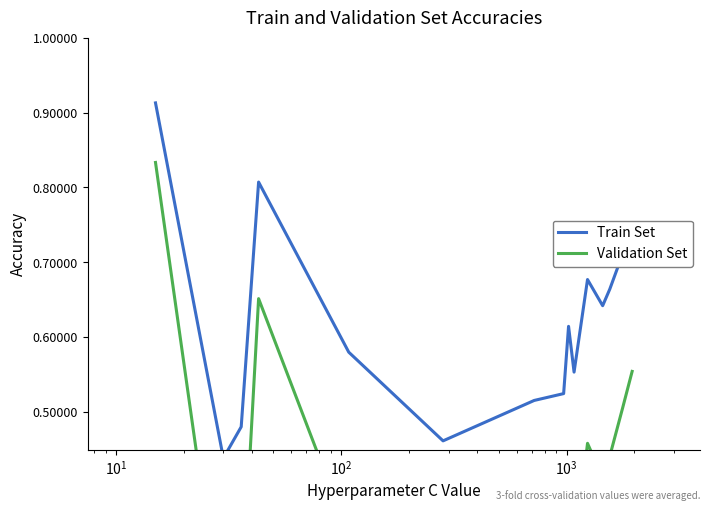

Reading left to right, what are all the values shown in this chart?

Train Set: 0.9	0.4	0.5	0.8	0.6	0.5	0.5	0.5	0.6	0.6	0.7	0.6	0.7	0.7	0.7
Validation Set: 0.8	0.2	0.2	0.7	0.3	0.2	0.3	0.3	0.4	0.3	0.5	0.4	0.4	0.5	0.6